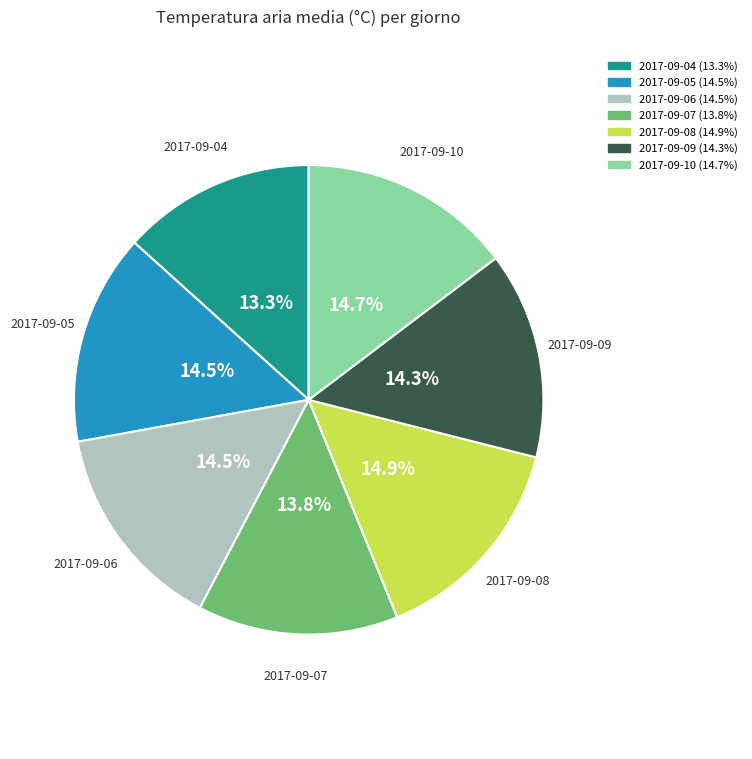

Approximately how many times larger is the value at 2017-09-04 compared to 2017-09-08?

0.9